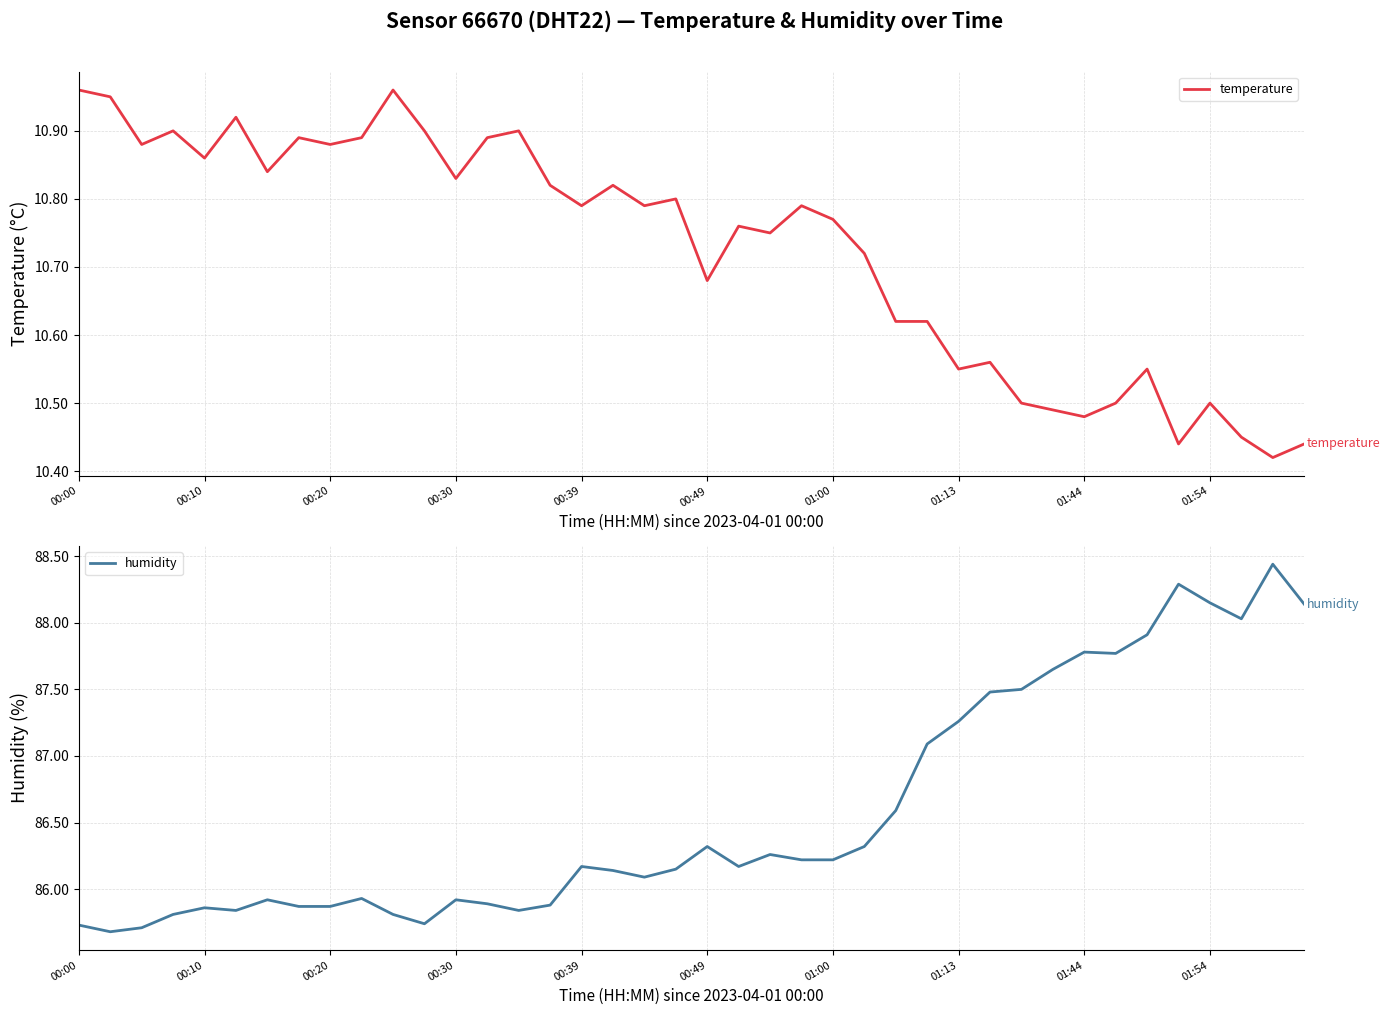

What is the difference between the maximum and minimum values in the humidity series?

2.8